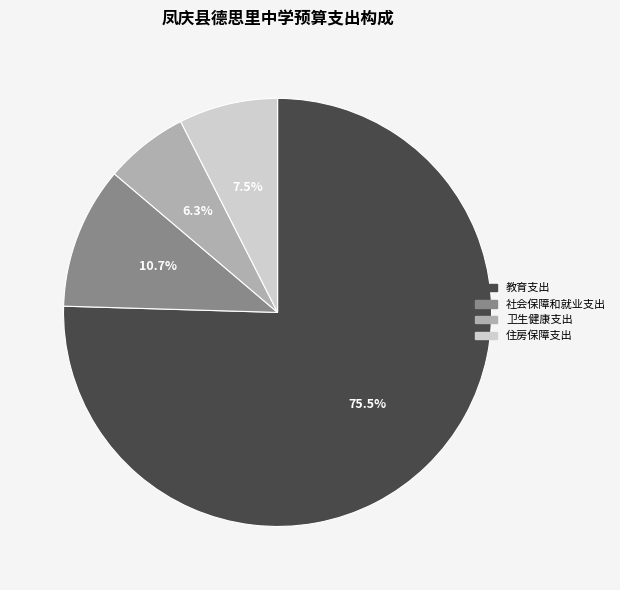

How many slices are in this pie chart?

4